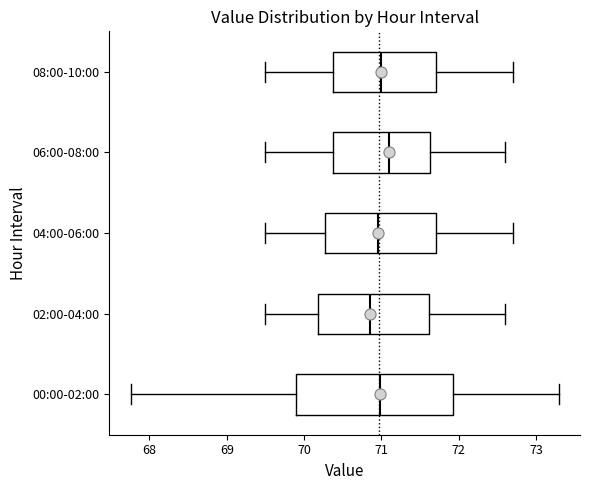

Where is the left edge of the box for 06:00-08:00 on the x-axis? The values are not printed on the chart, so give them approximately, as read against the axis.

70.4